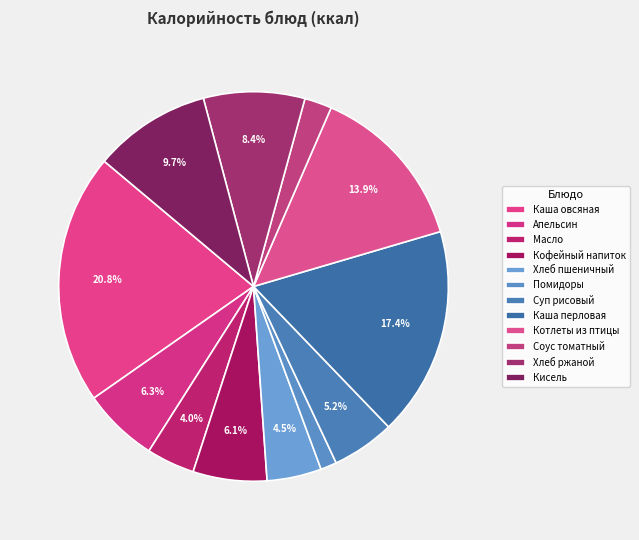

Does any single category account for the majority?

No